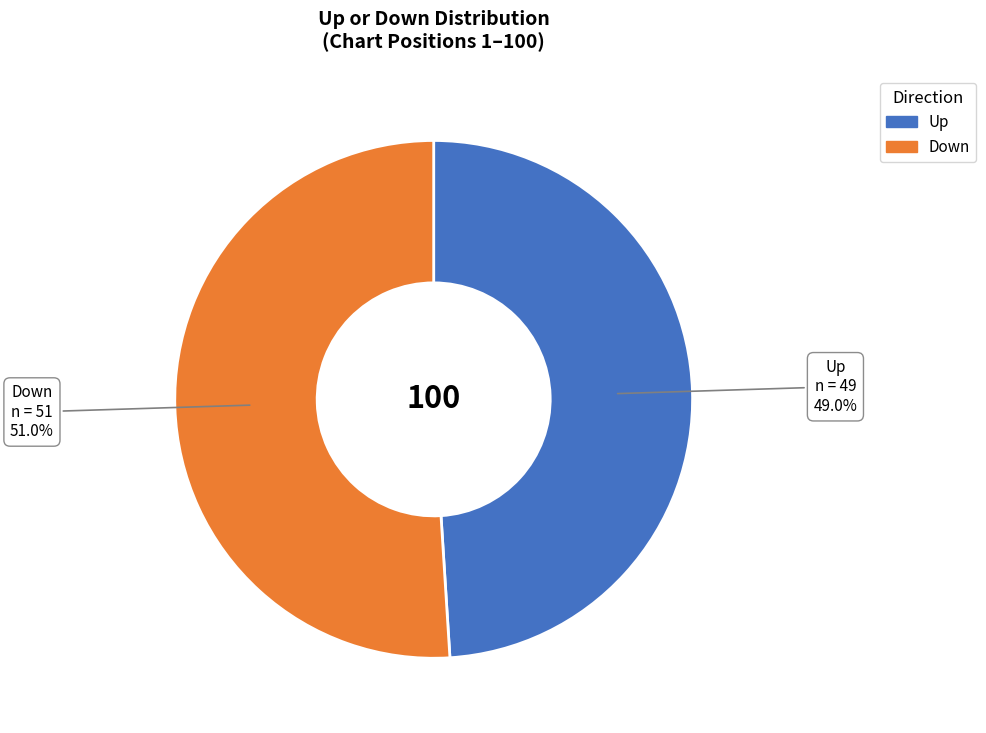

Is there a majority slice in this chart?

Yes